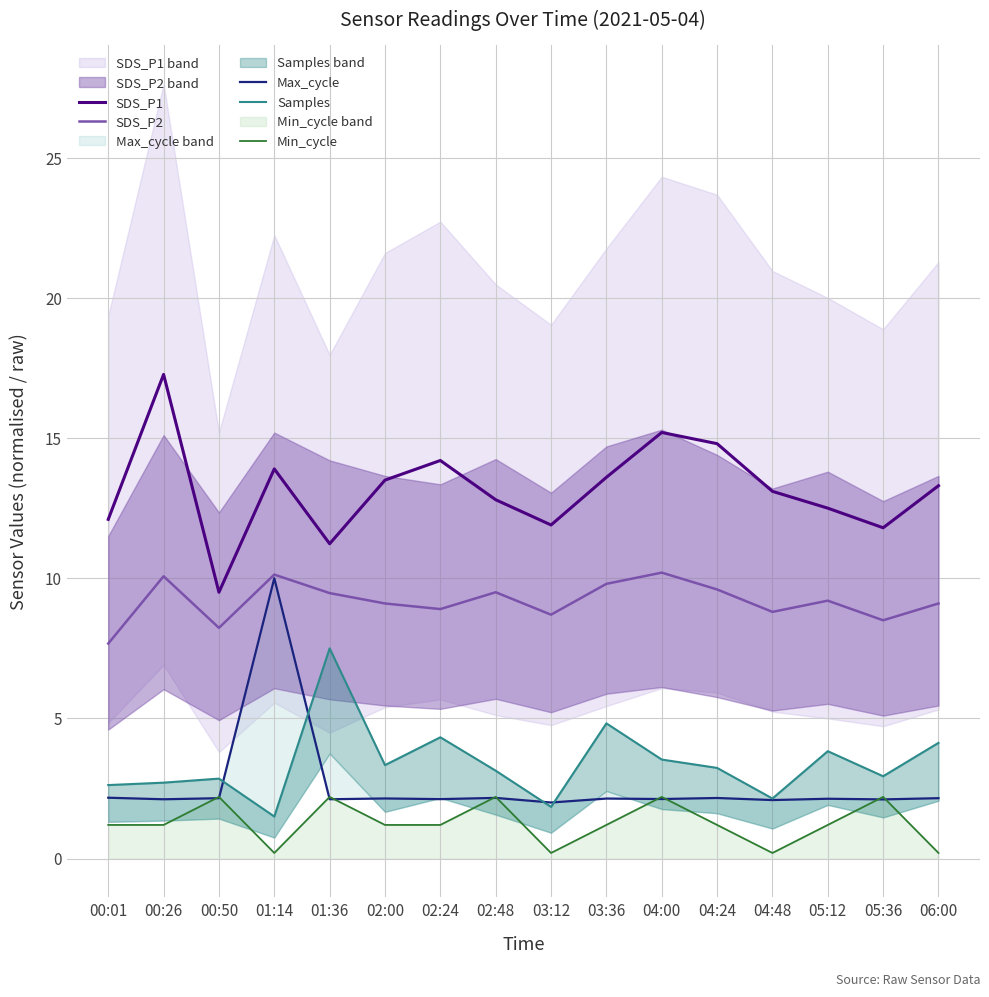

At how many categories does at least one series exceed 14?

4